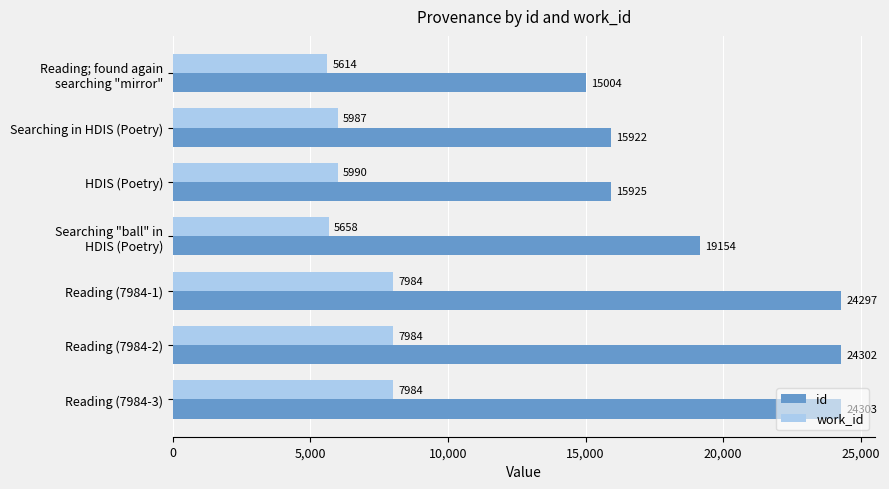

What is the difference between the highest and lowest values at Searching in HDIS (Poetry)?

9935